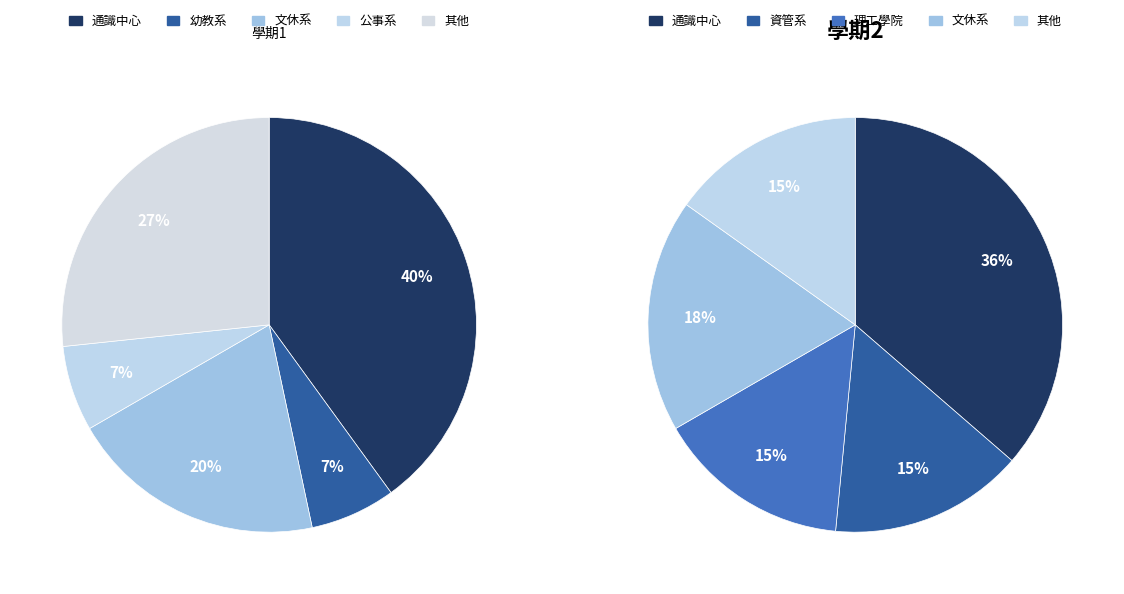

Which category has the biggest portion of the pie?

通識中心